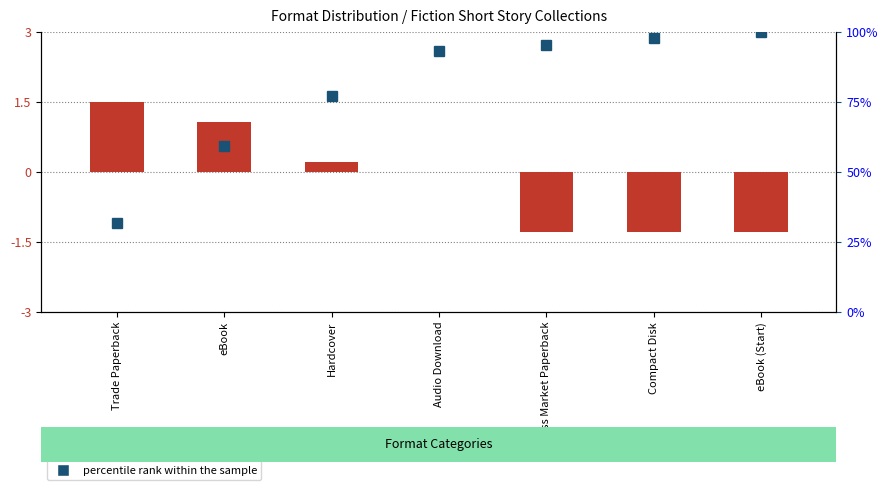

At which label does transformed count first exceed 0?

Trade Paperback